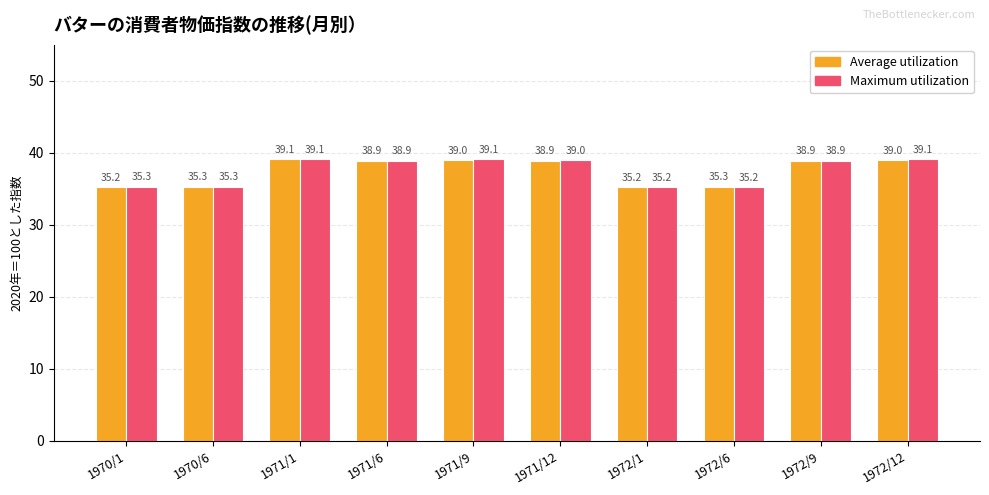

What is the average value of the Maximum utilization series?

37.5